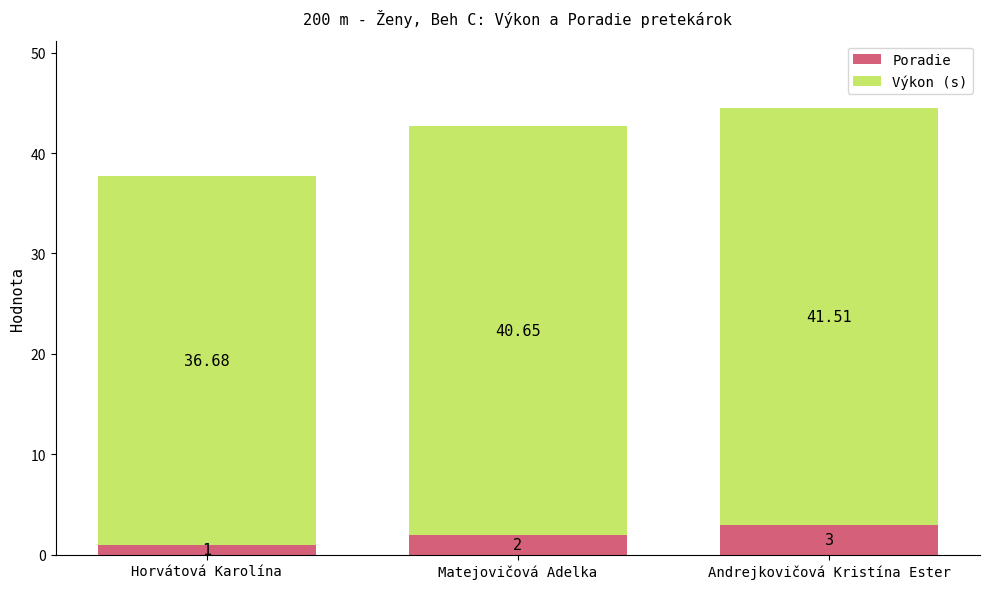

At which label does Poradie reach its peak?

Andrejkovičová Kristína Ester